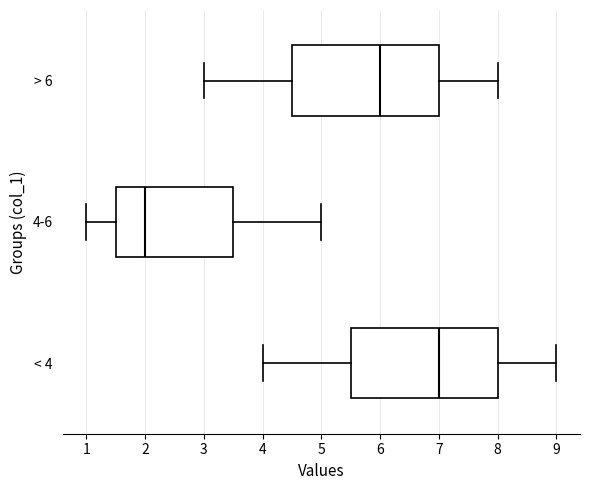

Reading bottom to top, transcribe this box plot: for each box, give where its median line is, the range the box spans, and where its two whiskers end, as read against the x-axis. The values are not printed on the chart, so give them approximately, as read against the axis.

< 4: median 7.0, box 5.5 to 8.0, whiskers 4.0 to 9.0
4-6: median 2.0, box 1.5 to 3.5, whiskers 1.0 to 5.0
> 6: median 6.0, box 4.5 to 7.0, whiskers 3.0 to 8.0